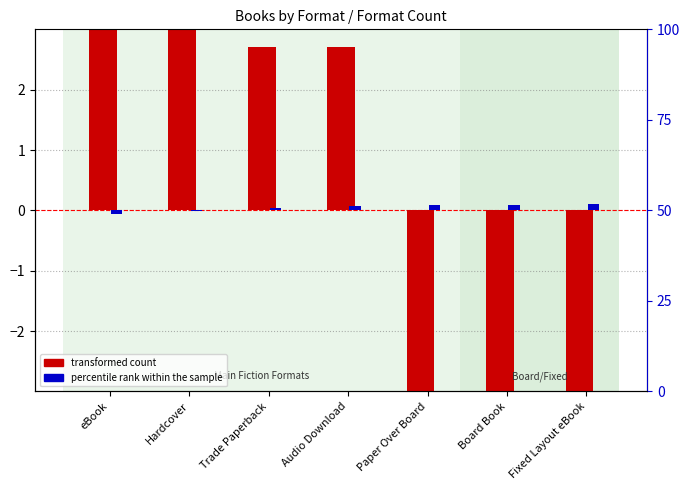

True or false: transformed count has a value of 3.7 at Hardcover.

True